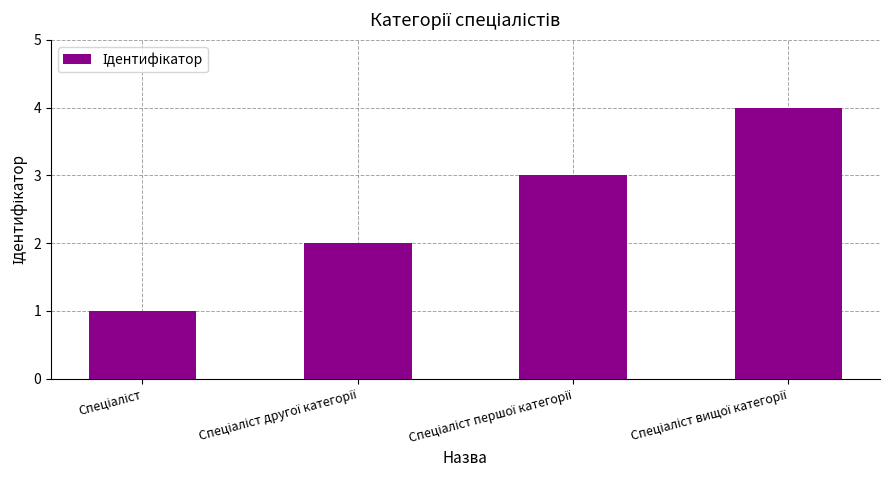

What is the greatest value displayed?

4